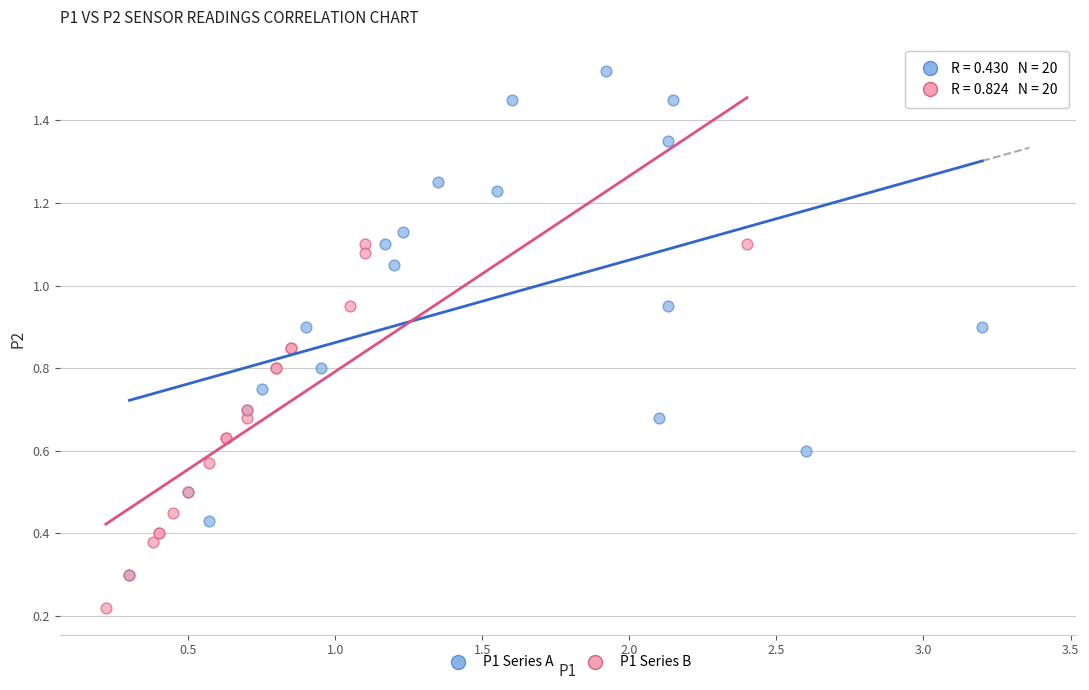

What are all the series names shown in the legend?

P1 Series A, P1 Series B